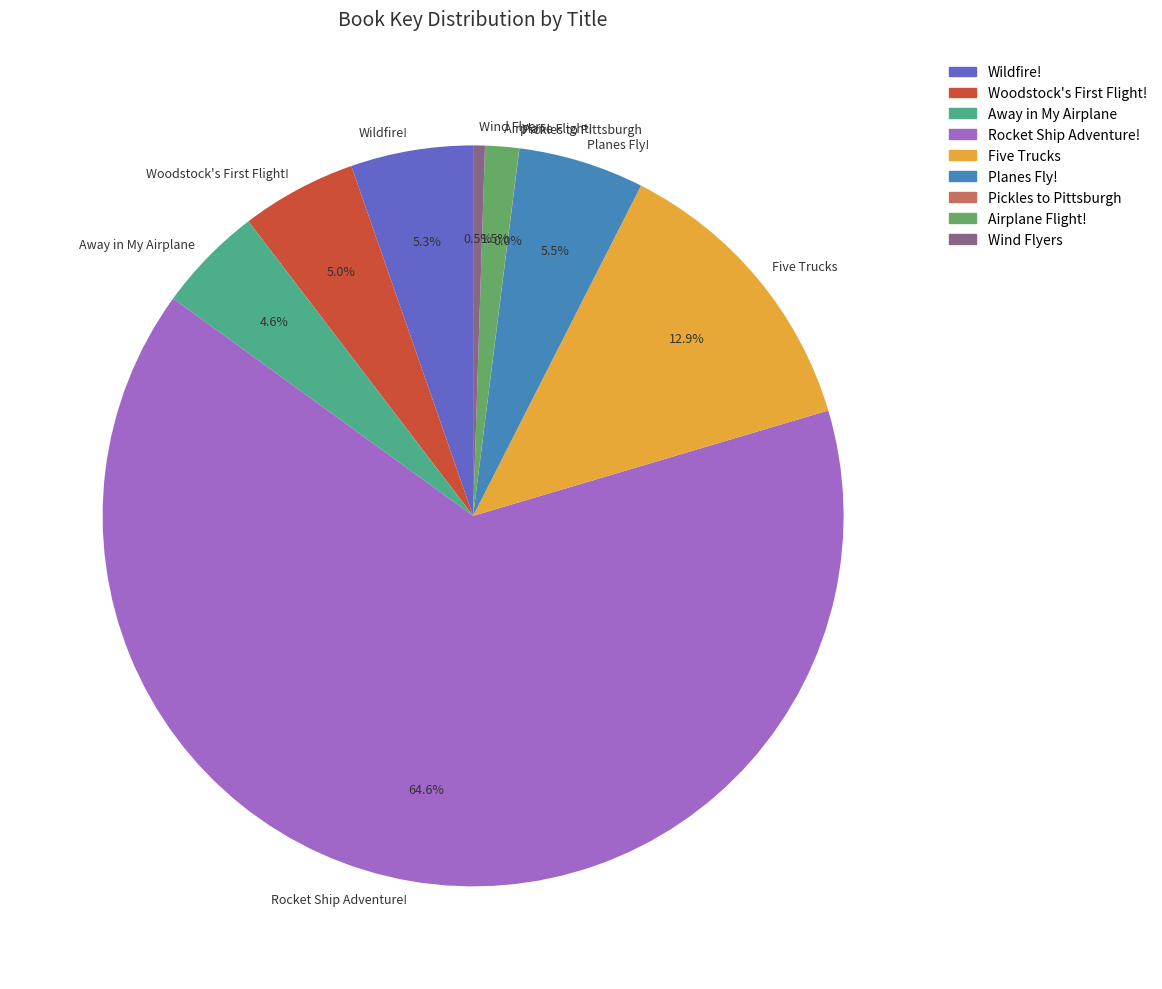

True or false: Planes Fly! accounts for 18% of the total.

False